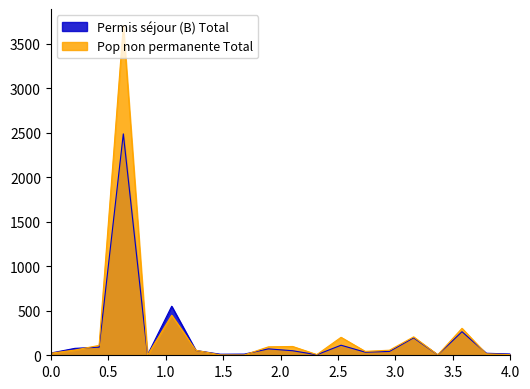

Which series has the widest spread of values?

Pop non permanente Total